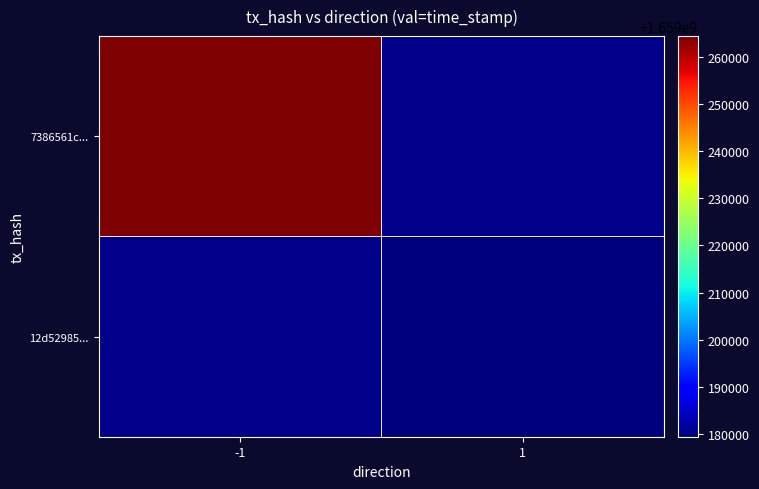

How many categories are shown in the chart?

2